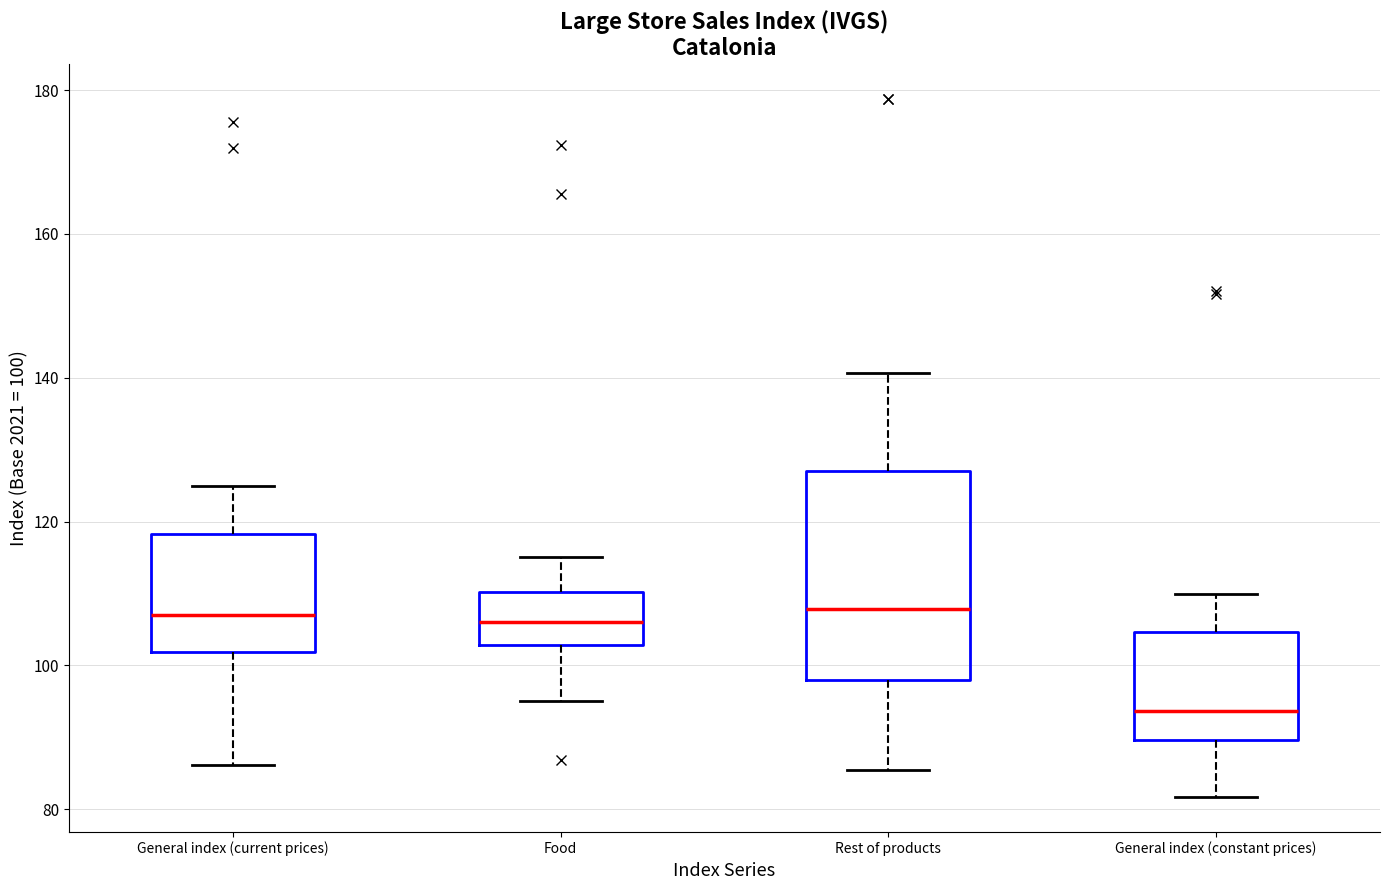

Reading left to right, read every box against the y-axis: the position of its median line, the range the box covers, and the ends of its whiskers. The values are not printed on the chart, so give them approximately, as read against the axis.

General index (current prices): median 108, box 102 to 118, whiskers 86 to 124
Food: median 106, box 102 to 110, whiskers 96 to 116
Rest of products: median 108, box 98 to 128, whiskers 86 to 140
General index (constant prices): median 94, box 90 to 104, whiskers 82 to 110